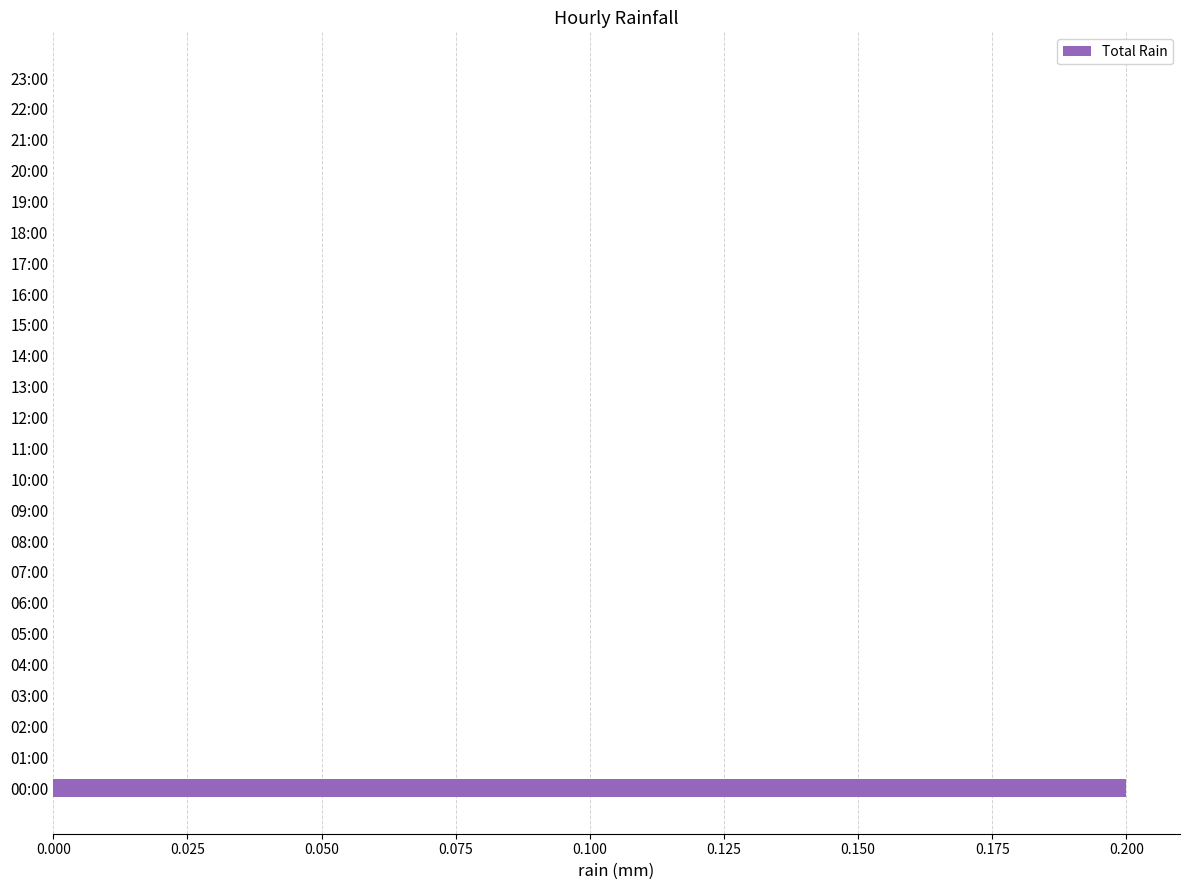

The chart shows a value of 0.0 at 22:00. True or false?

True